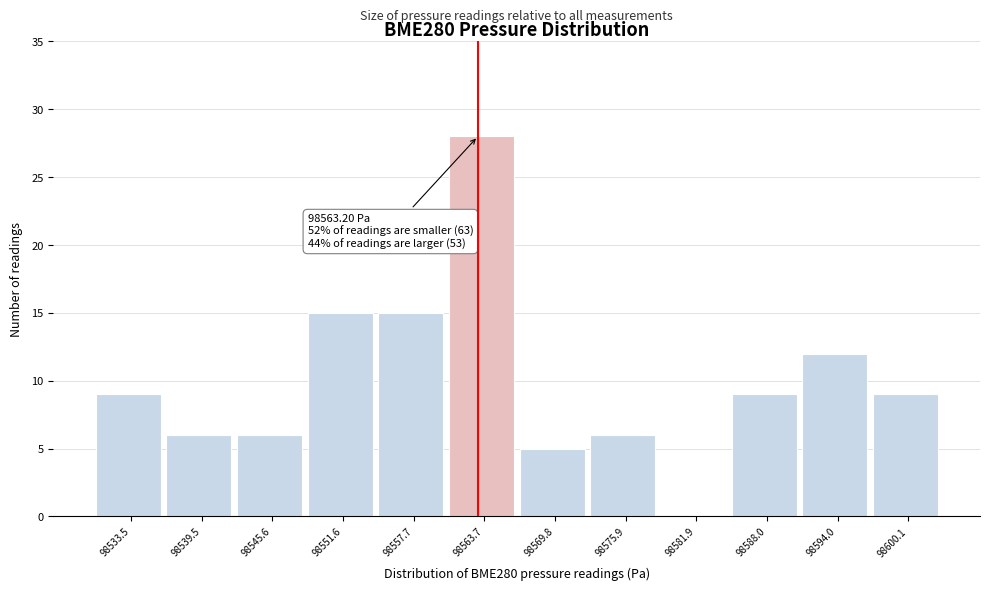

Which range on the x-axis has the tallest bar?

98561 to 98567